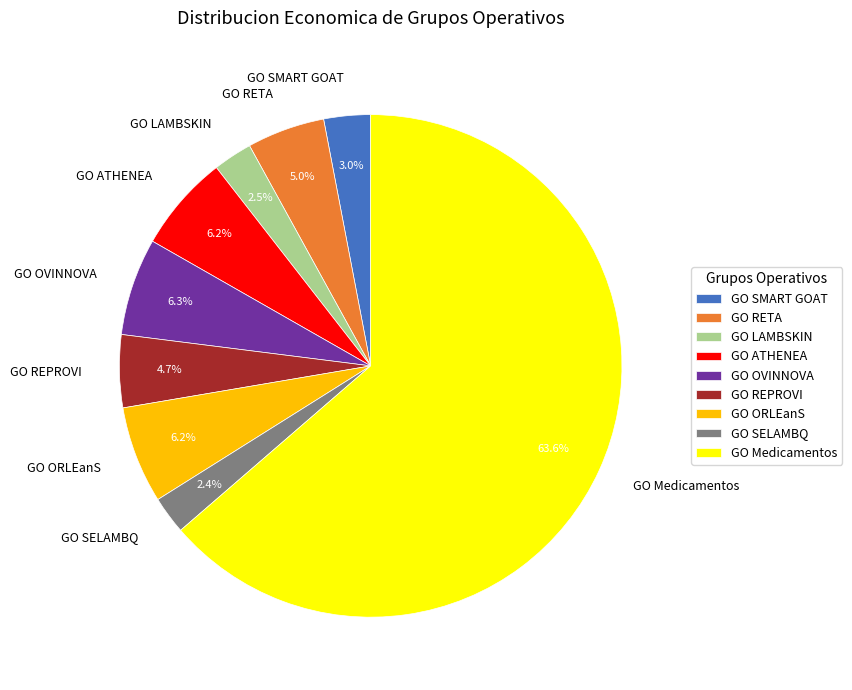

Approximately how many times larger is the value at GO REPROVI compared to GO RETA?

0.9